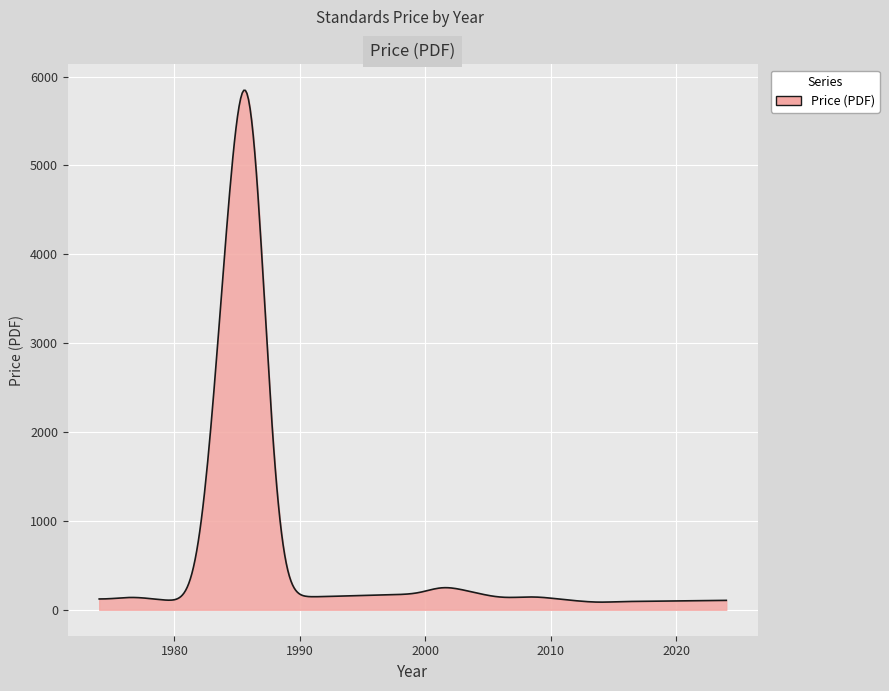

What is the difference between the maximum and minimum values?

5759.4